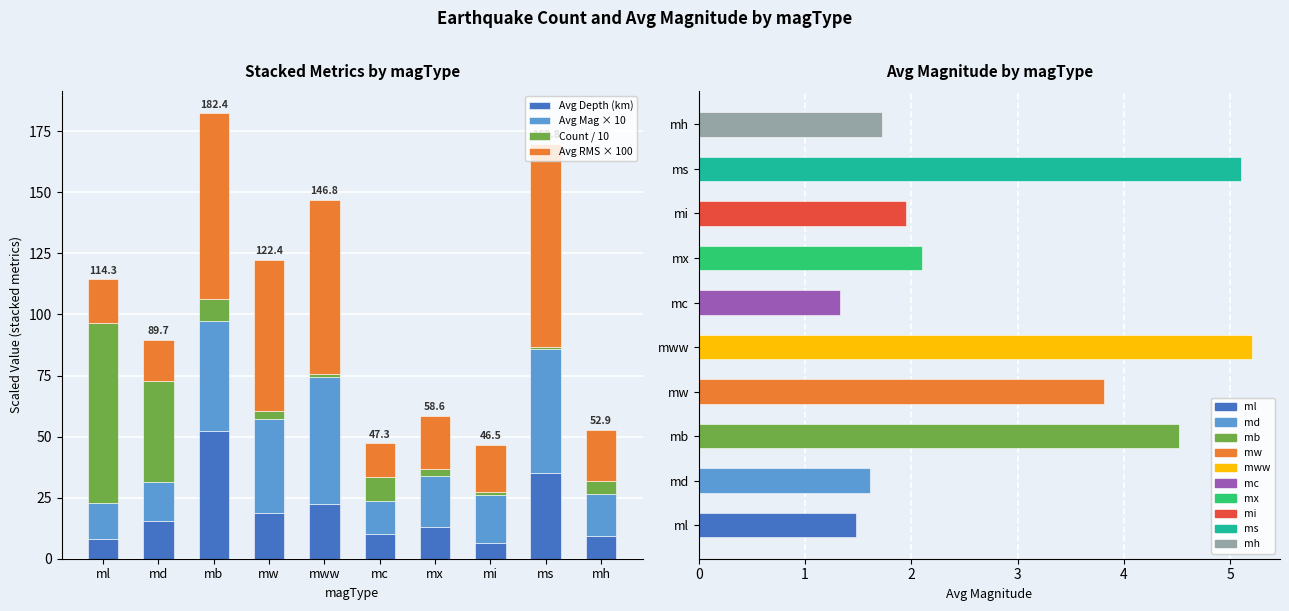

The Avg RMS × 100 series shows 48.1 at ms. True or false?

False